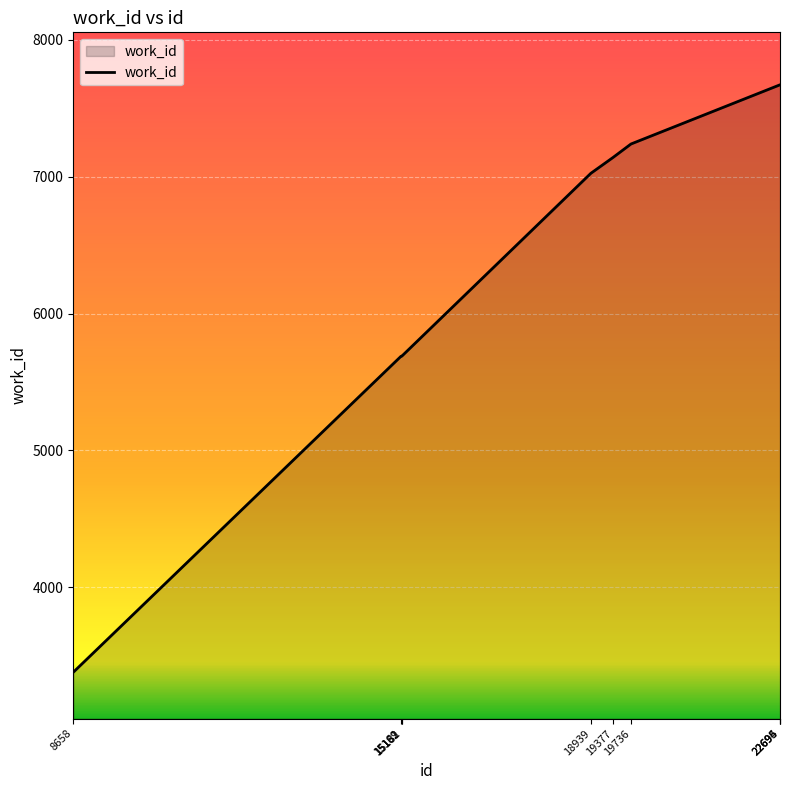

What is the minimum value shown in the chart?

3380